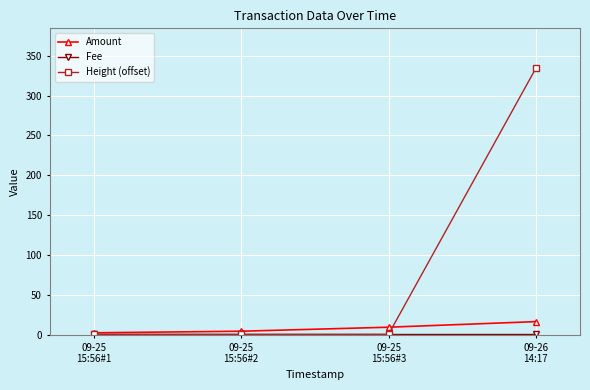

Which series has the largest range (max minus min)?

Height (offset)